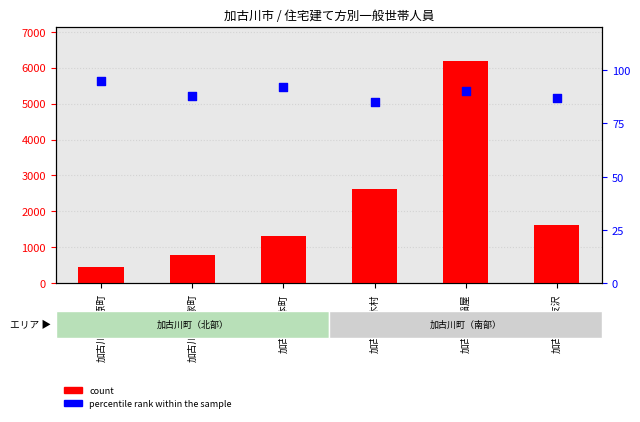

What is the total value across all series at 加古川町稲屋?

6278